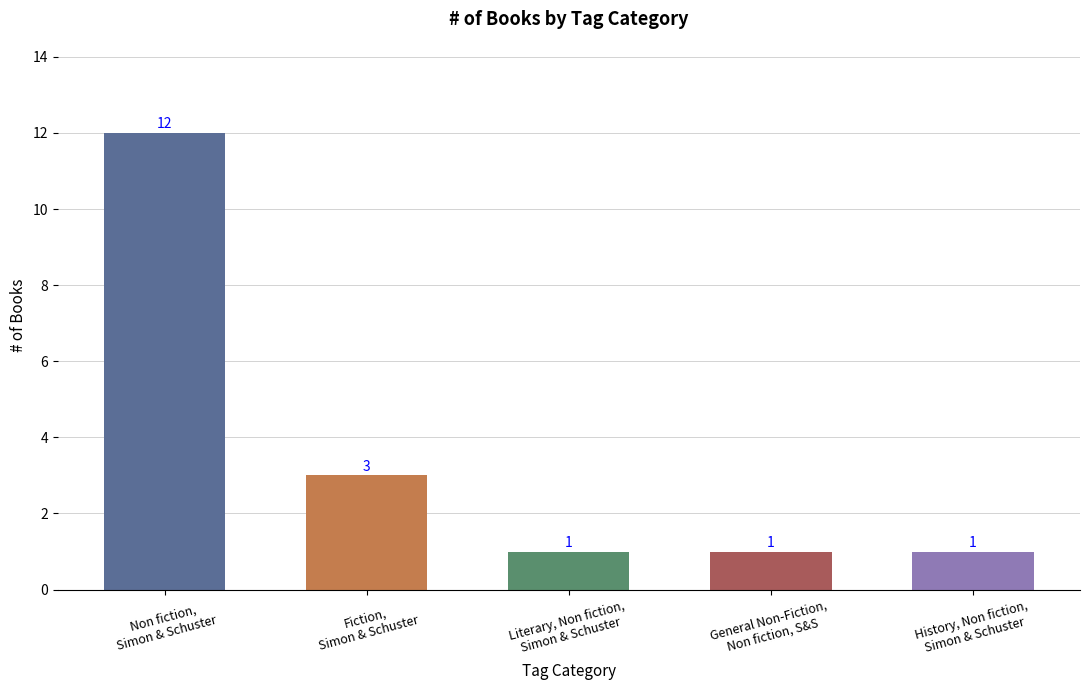

How many values are between 1 and 3?

4